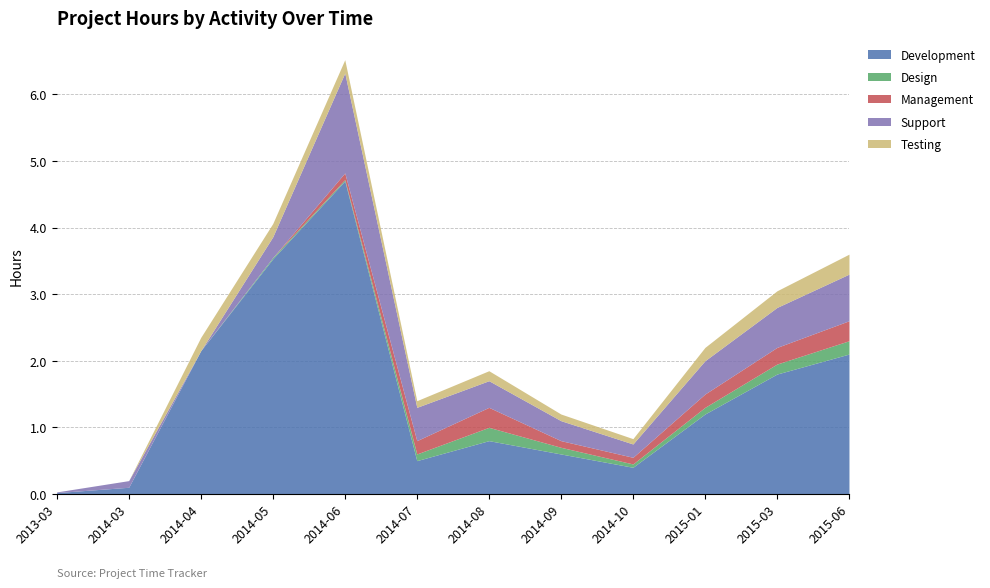

The value of Testing at 2013-03 is -0.2. True or false?

False